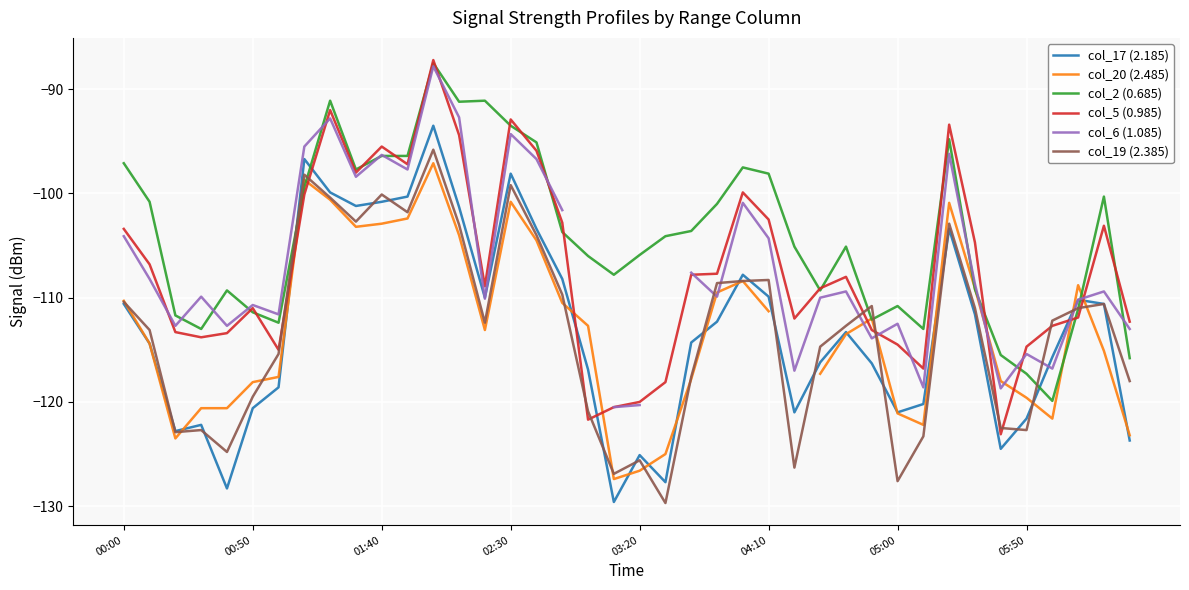

What is the lowest value of the col_19 (2.385) series?

-129.7